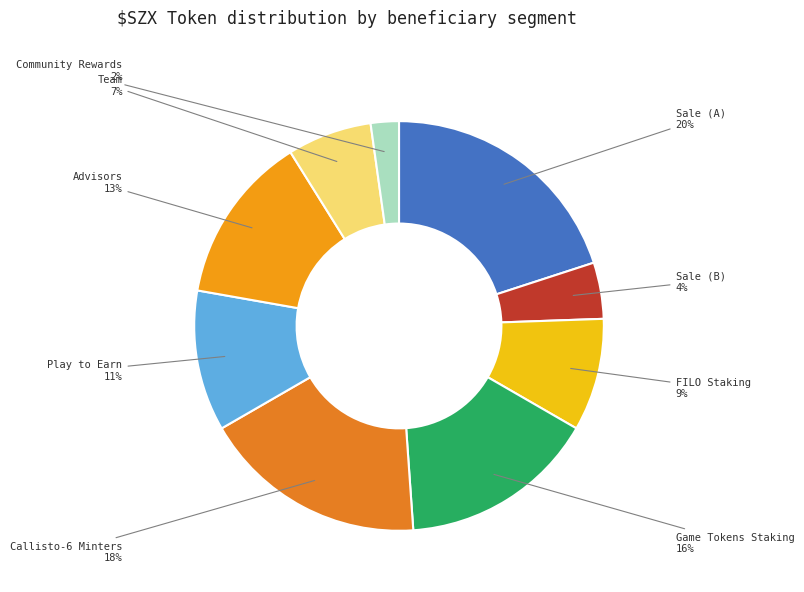

What is the ratio of the value at Callisto-6 Minters to the value at FILO Staking?

2.0